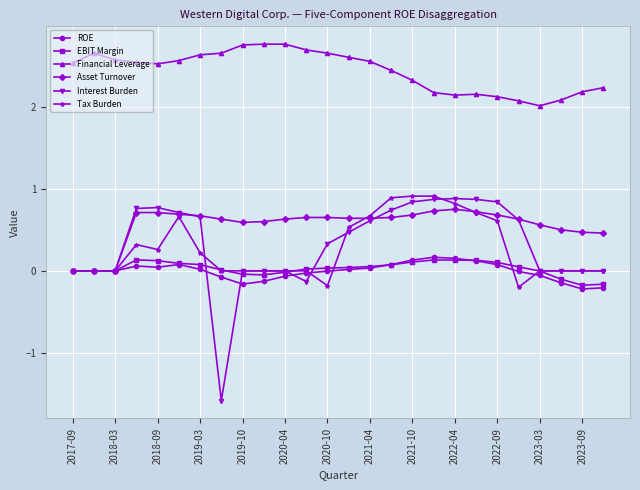

Which series has the largest total across all categories?

Financial Leverage